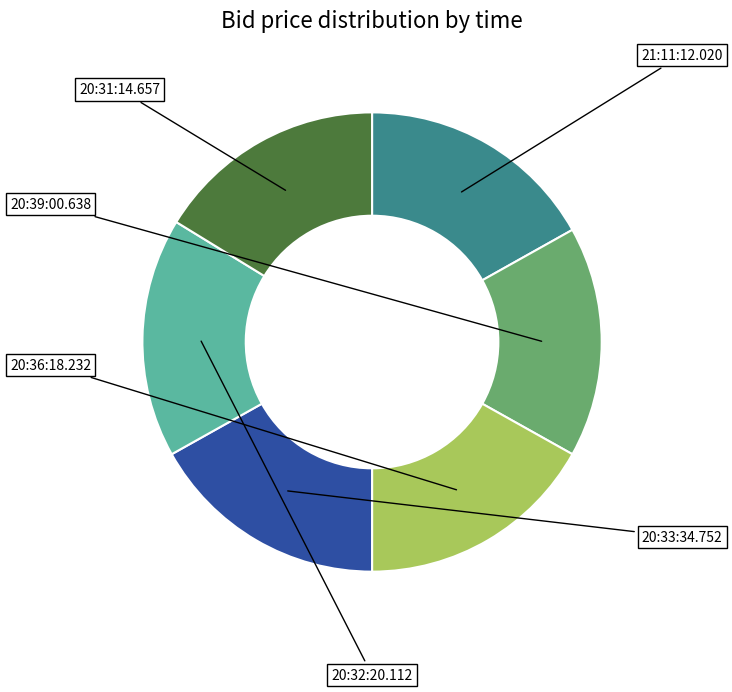

The 20:32:20.112 slice represents 17% of the pie. True or false?

True